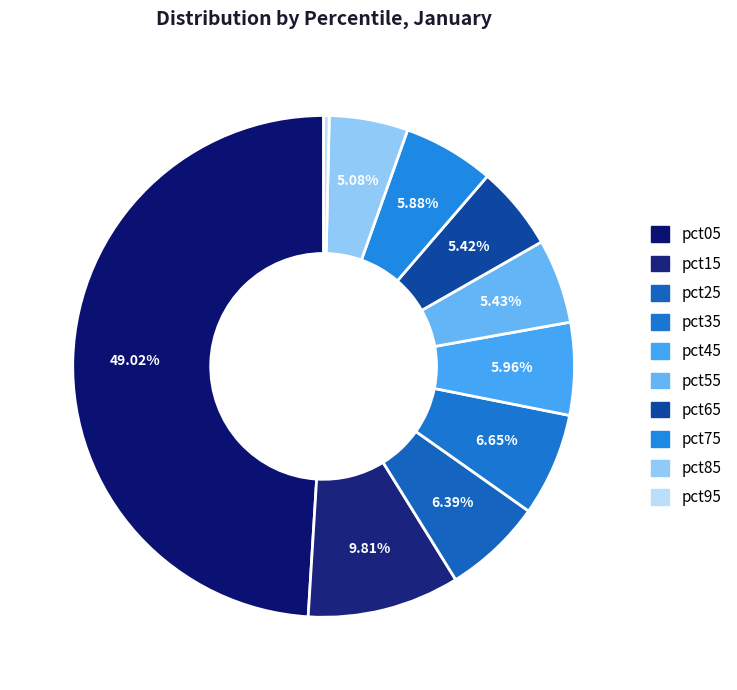

How many slices are in this pie chart?

10